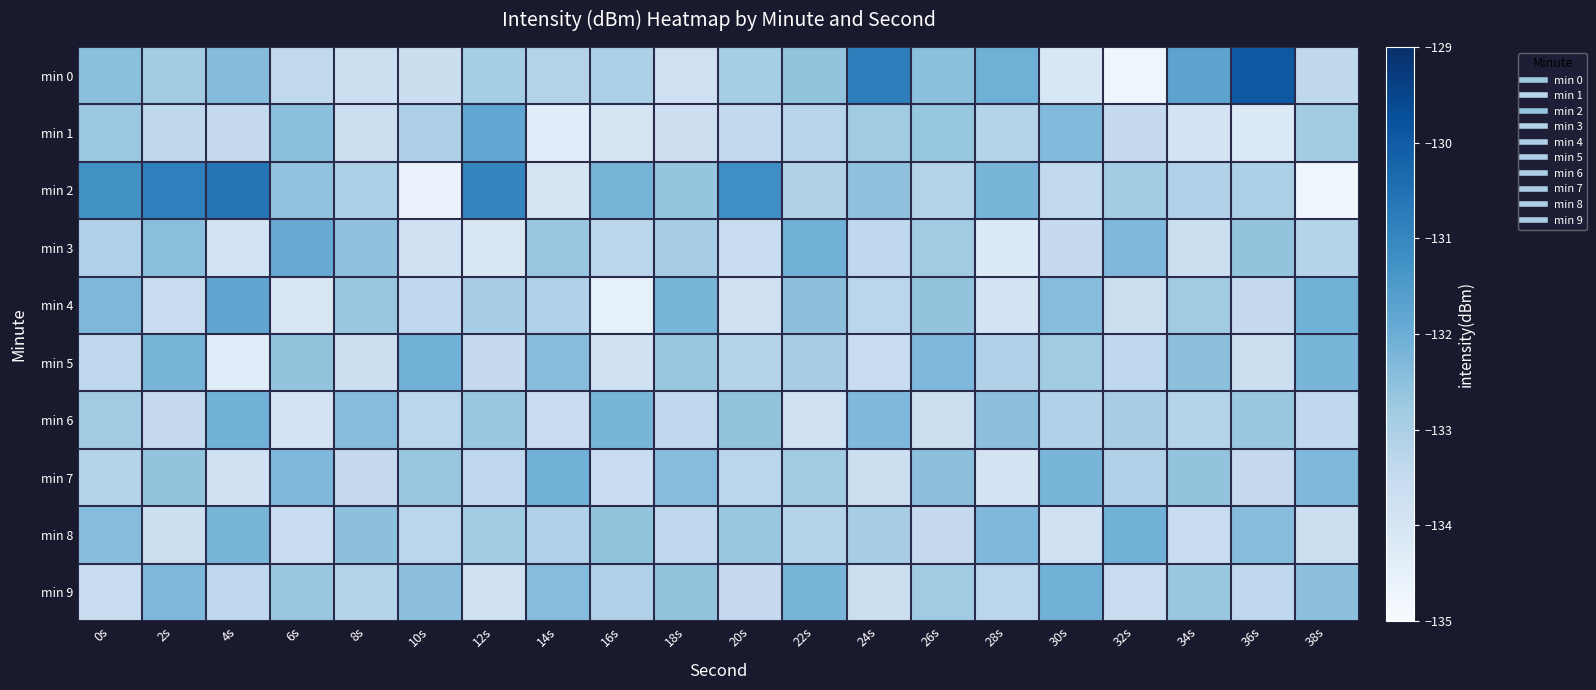

Between 4s and 28s, which series saw the biggest shift?

min 4